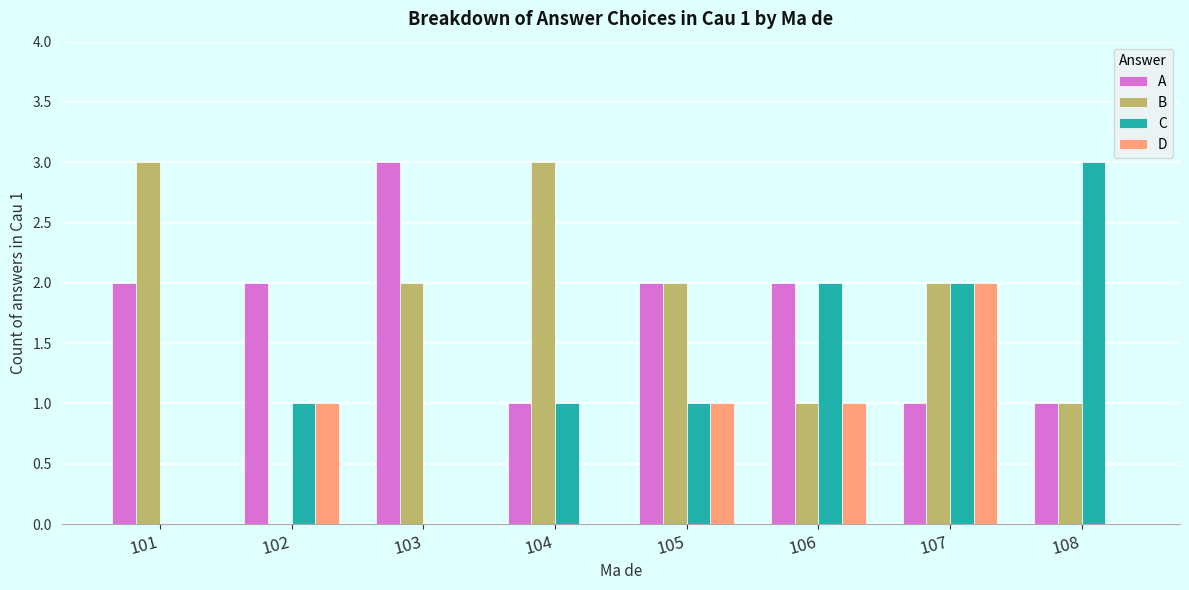

What is the sum of all A values?

14